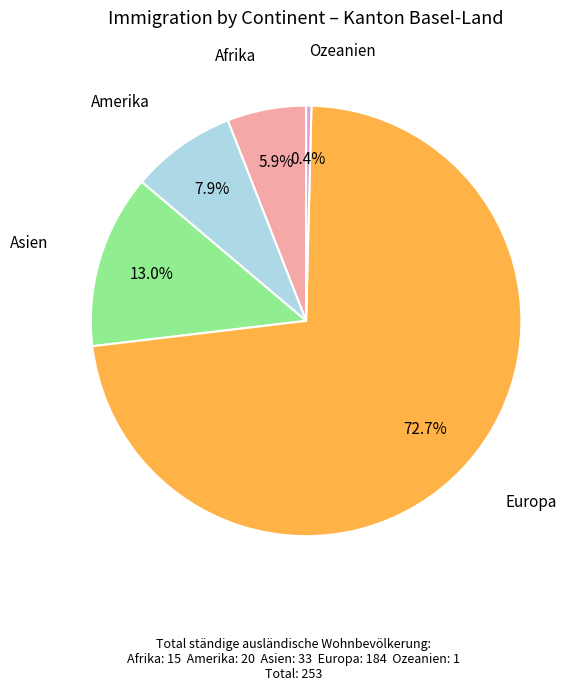

Is there a majority slice in this chart?

Yes